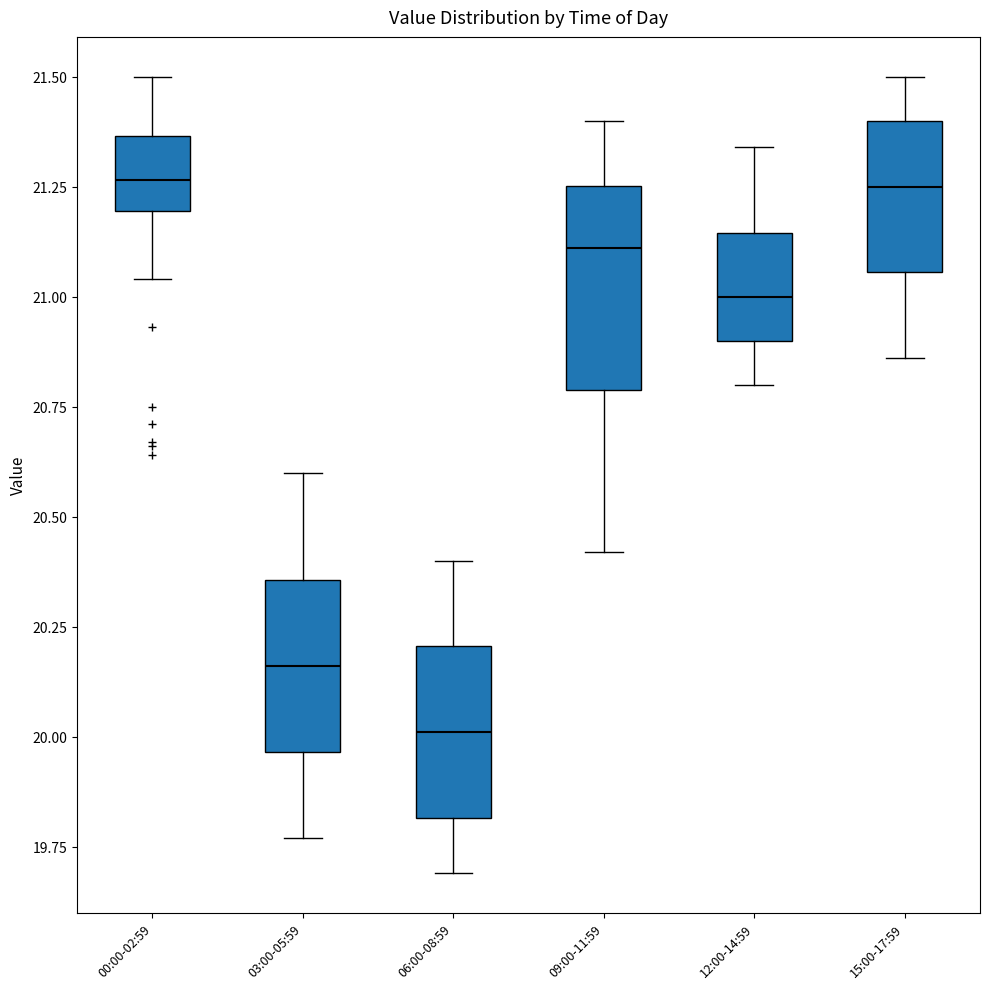

Reading left to right, read every box against the y-axis: the position of its median line, the range the box covers, and the ends of its whiskers. The values are not printed on the chart, so give them approximately, as read against the axis.

00:00-02:59: median 21.25, box 21.20 to 21.35, whiskers 21.05 to 21.50
03:00-05:59: median 20.15, box 19.95 to 20.35, whiskers 19.75 to 20.60
06:00-08:59: median 20.00, box 19.80 to 20.20, whiskers 19.70 to 20.40
09:00-11:59: median 21.10, box 20.80 to 21.25, whiskers 20.40 to 21.40
12:00-14:59: median 21.00, box 20.90 to 21.15, whiskers 20.80 to 21.35
15:00-17:59: median 21.25, box 21.05 to 21.40, whiskers 20.85 to 21.50